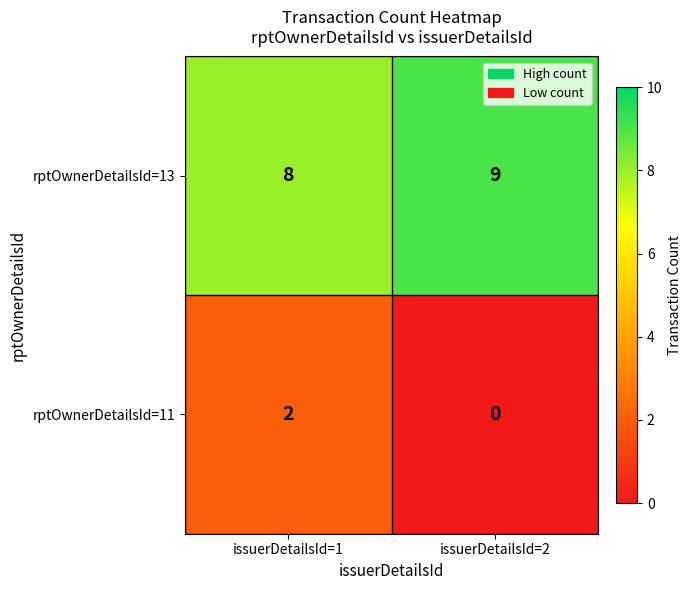

Reading left to right, extract all data points from this chart.

rptOwnerDetailsId=13: issuerDetailsId=1=8	issuerDetailsId=2=9
rptOwnerDetailsId=11: issuerDetailsId=1=2	issuerDetailsId=2=0